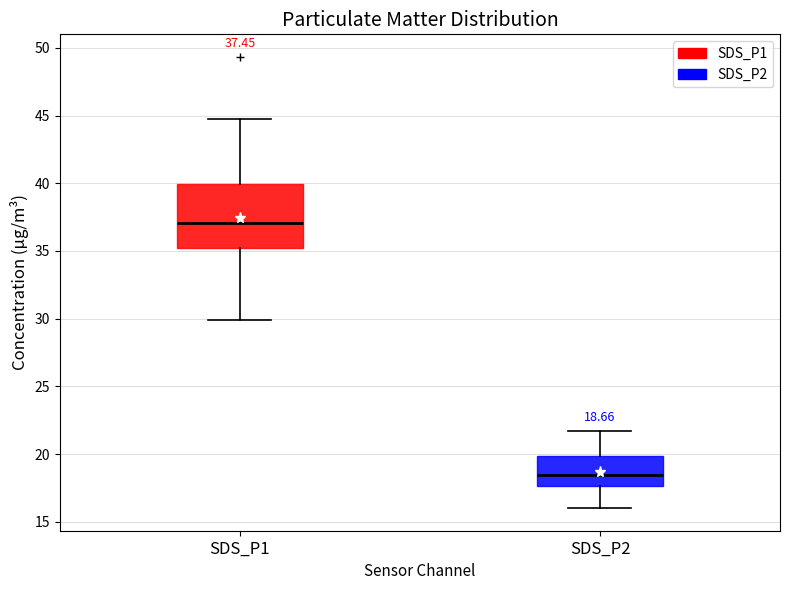

Which box has the highest median line?

SDS_P1